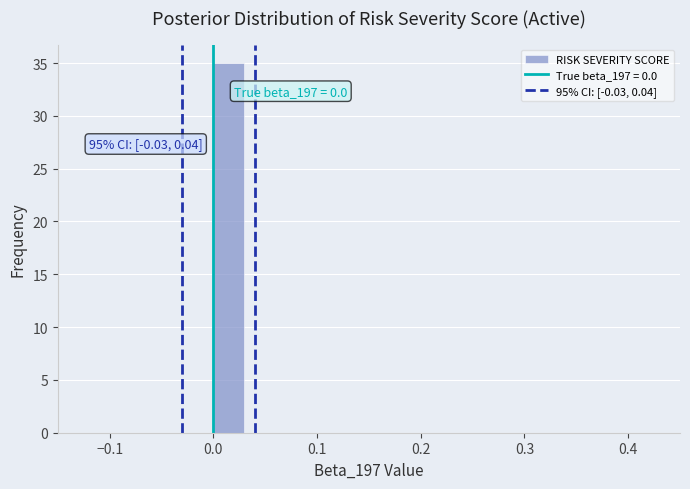

Read against the x-axis, roughly where is the centre of the tallest bar?

0.02